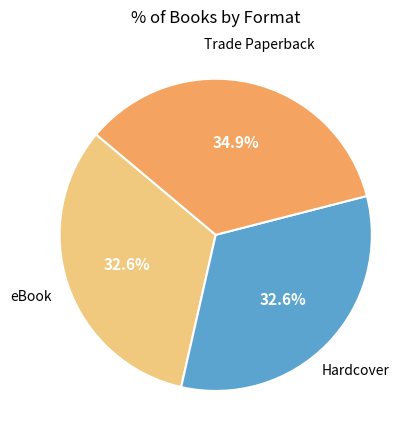

Combined, do Trade Paperback and eBook account for over 50%?

Yes